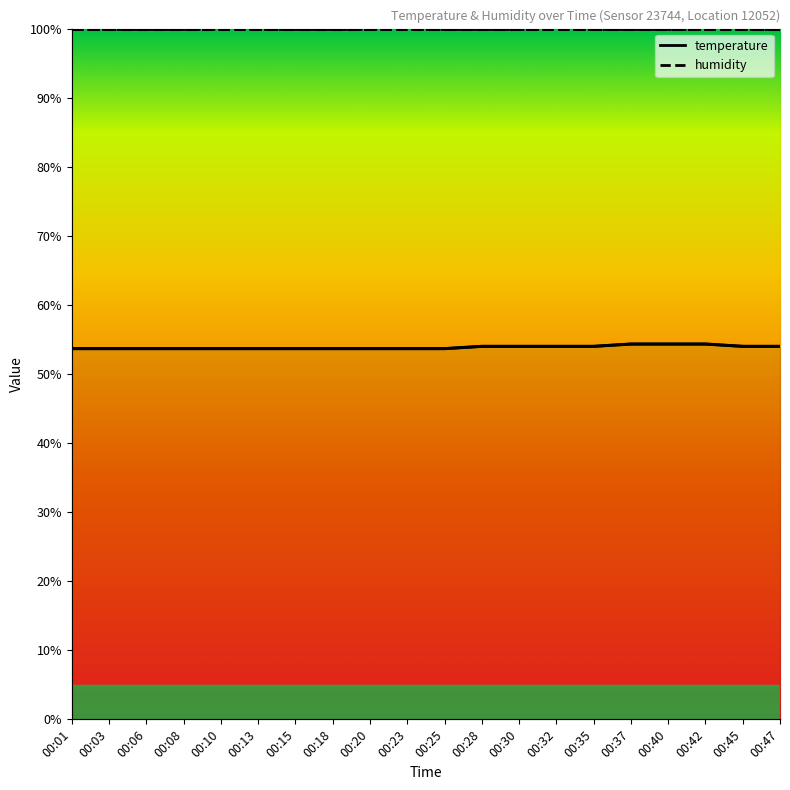

True or false: the data shows 28.3 at 00:25.

False